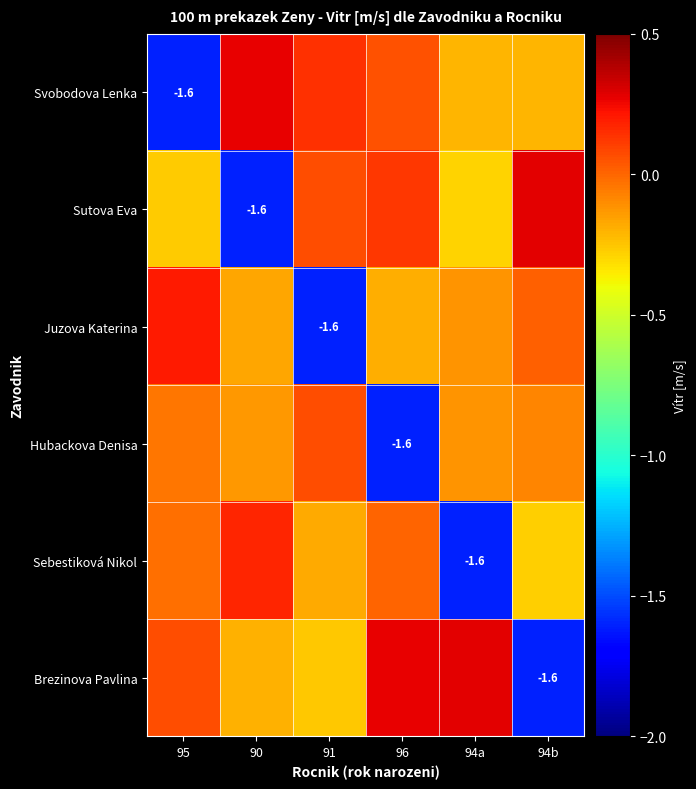

Rank the series at 91 from lowest to highest value.

Juzova Katerina, Brezinova Pavlina, Sebestiková Nikol, Sutova Eva, Hubackova Denisa, Svobodova Lenka